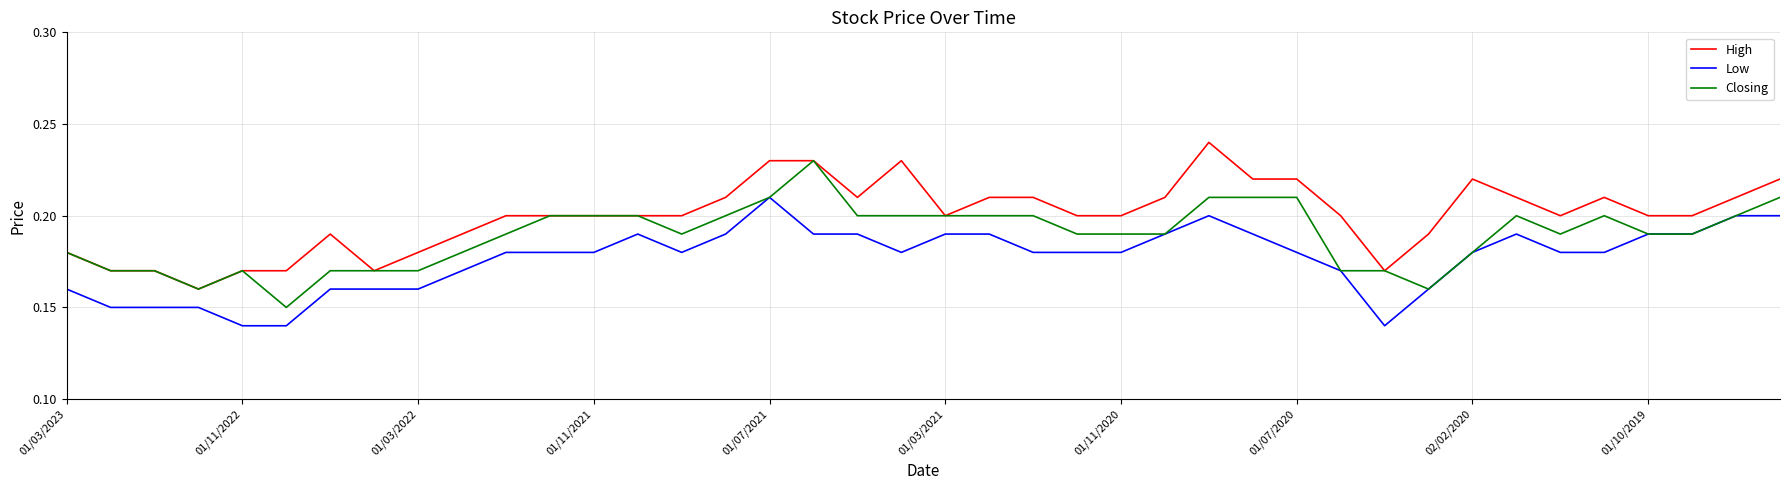

True or false: High and Low intersect in this chart.

False